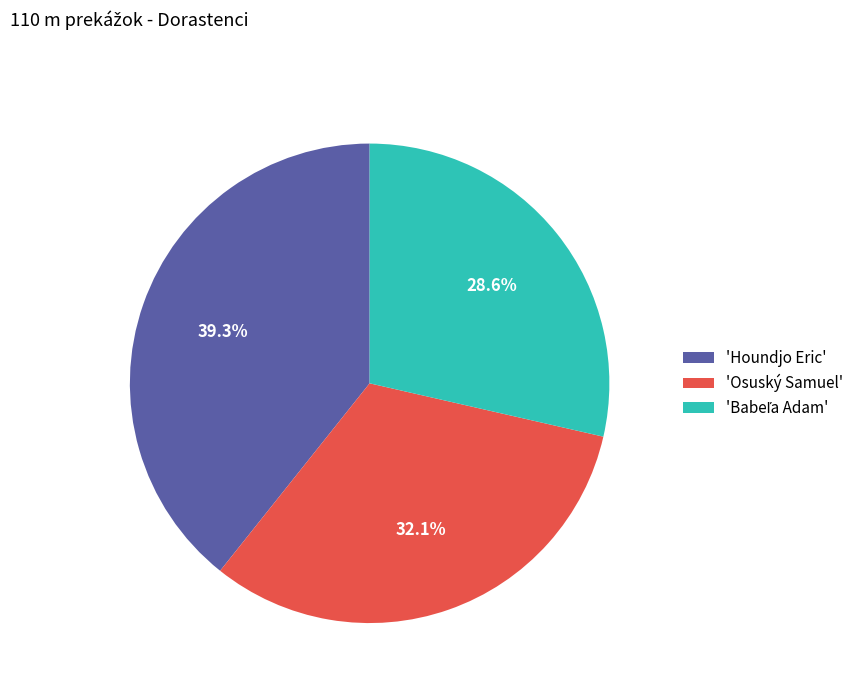

Between 'Osuský Samuel' and 'Houndjo Eric', which is larger?

'Houndjo Eric'